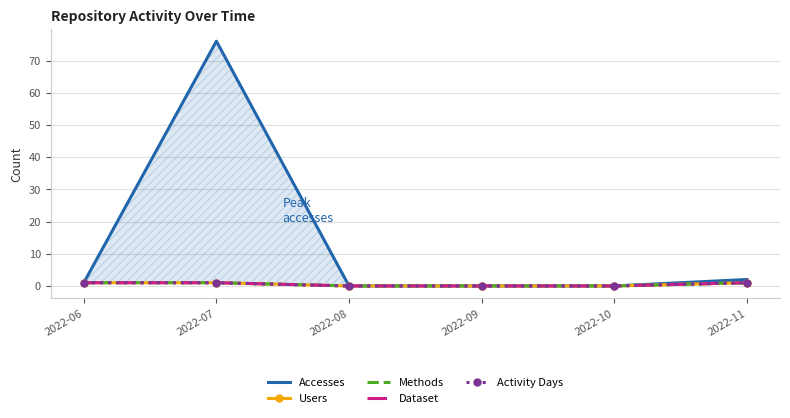

Reading right to left, list all the values displayed in this chart.

Accesses: 2	0	0	0	76	1
Users: 1	0	0	0	1	1
Methods: 1	0	0	0	1	1
Dataset: 1	0	0	0	1	1
Activity Days: 1	0	0	0	1	1